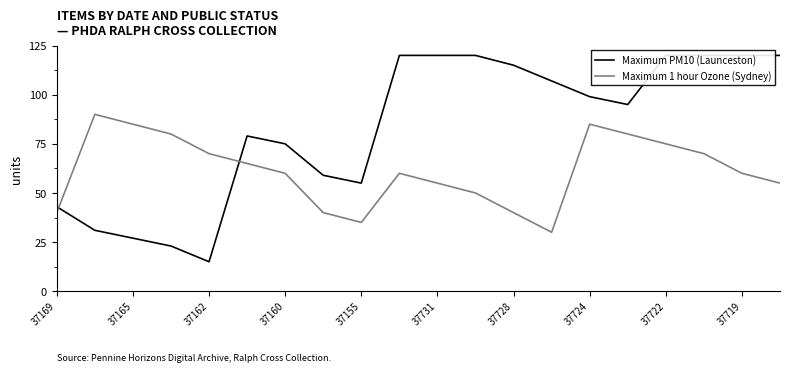

True or false: Maximum 1 hour Ozone (Sydney) has a value of 17 at 37728.

False